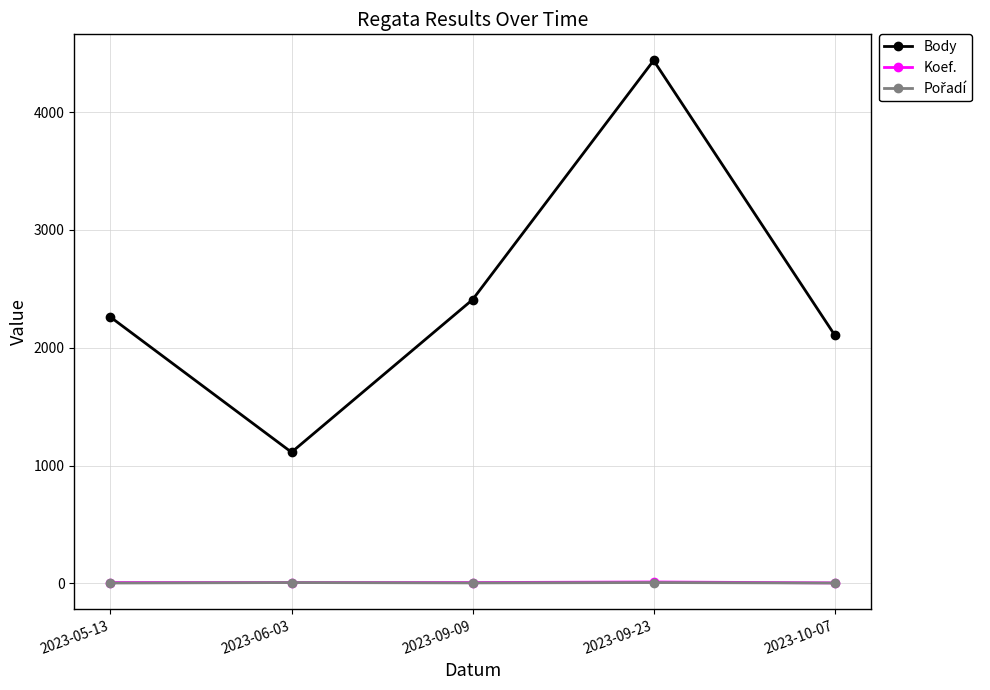

The value of Body at 2023-05-13 is 2260. True or false?

True